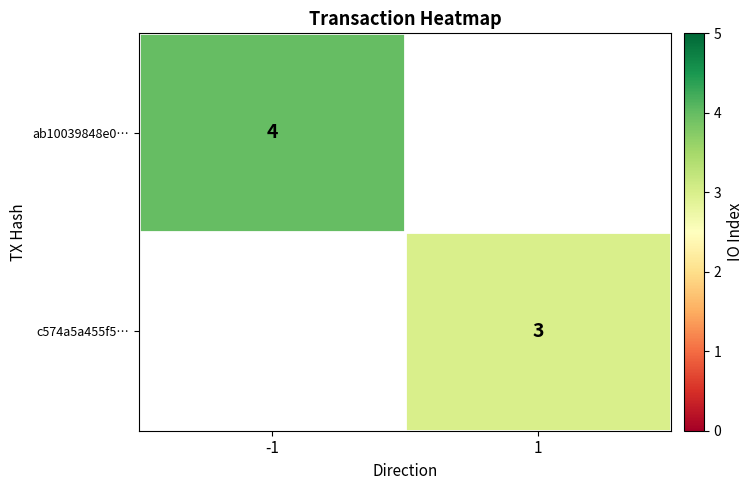

At how many categories does at least one series exceed 3?

1